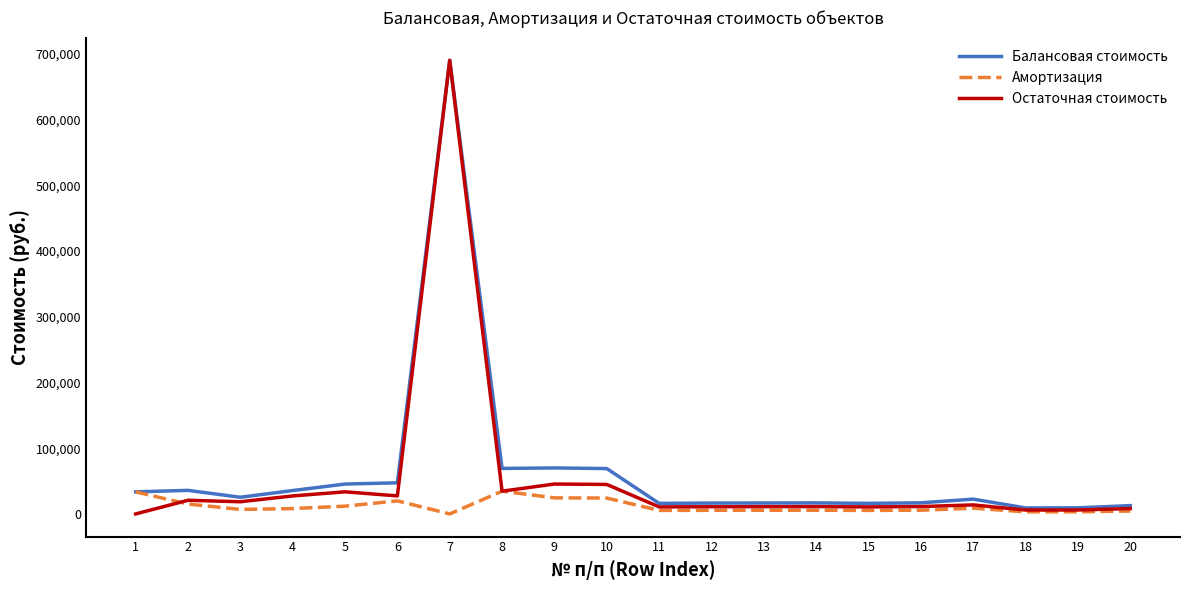

At which label is Амортизация closest to 17313?

2